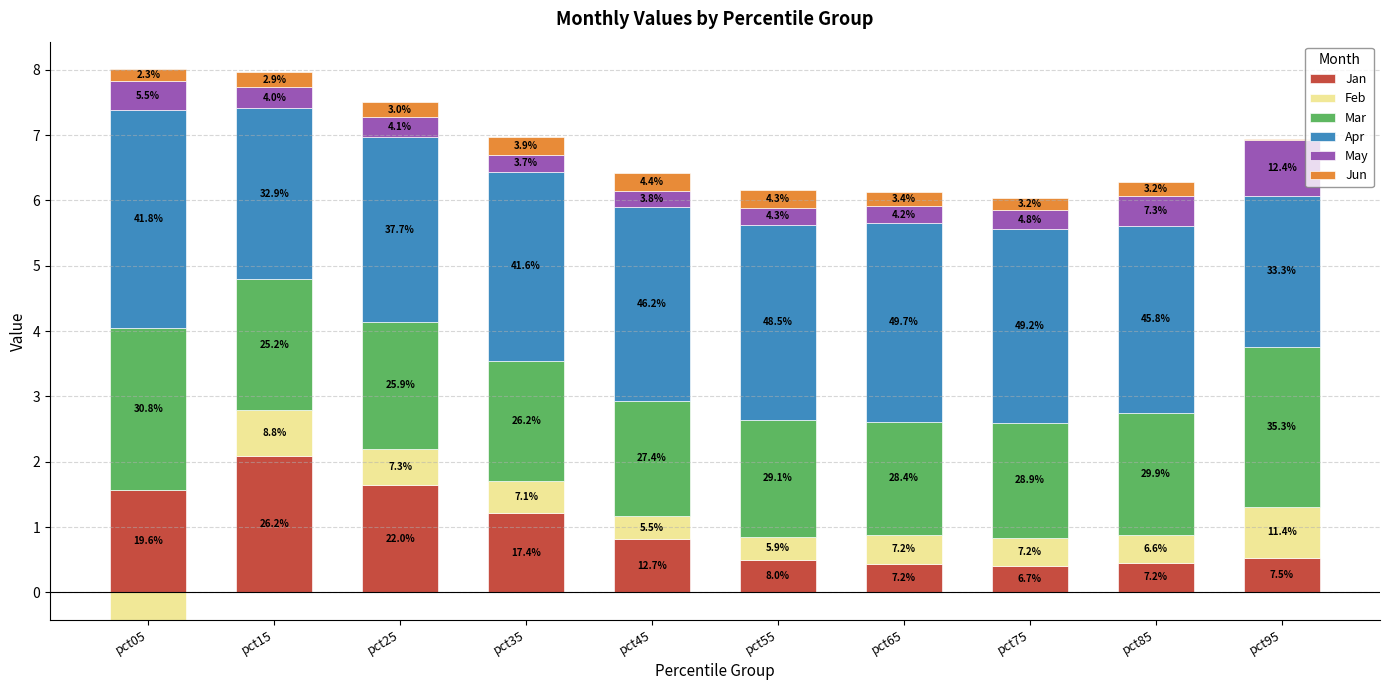

How many groups of bars are there?

10